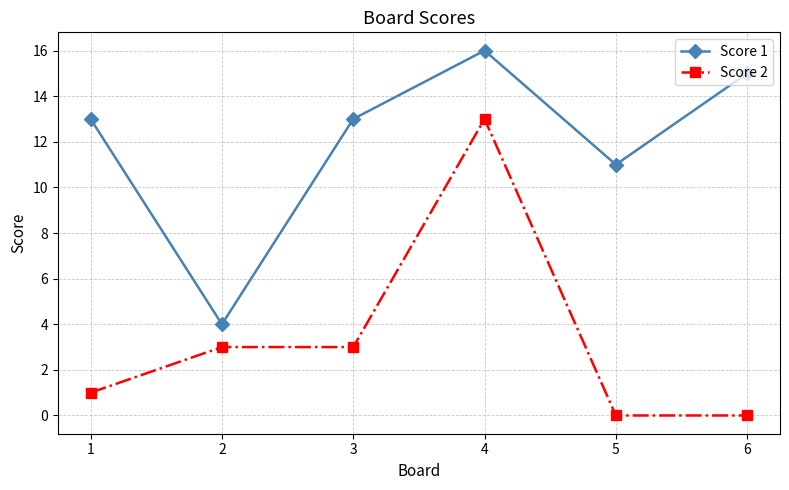

How many data points does each series have?

6